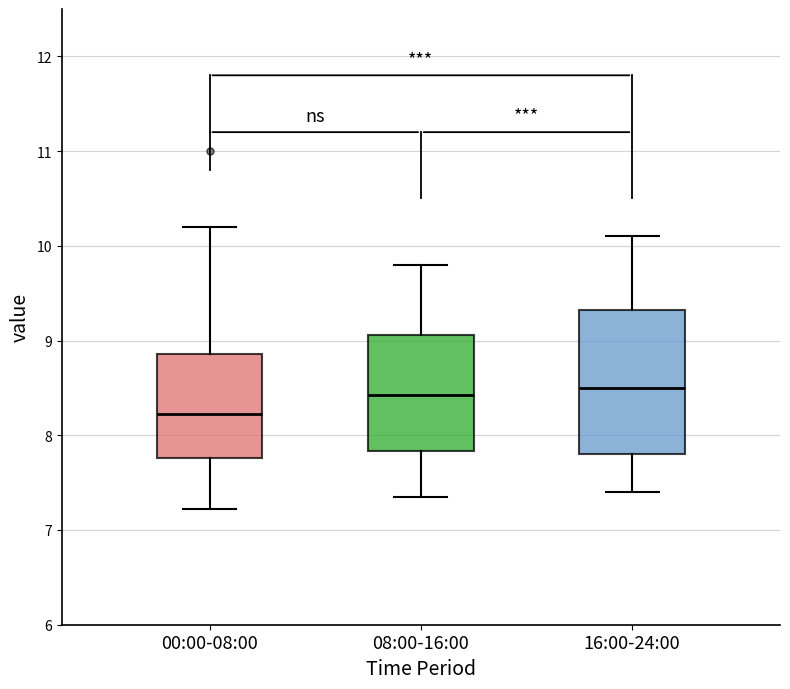

Where does the upper whisker of the box for 16:00-24:00 end on the y-axis? The values are not printed on the chart, so give them approximately, as read against the axis.

10.1